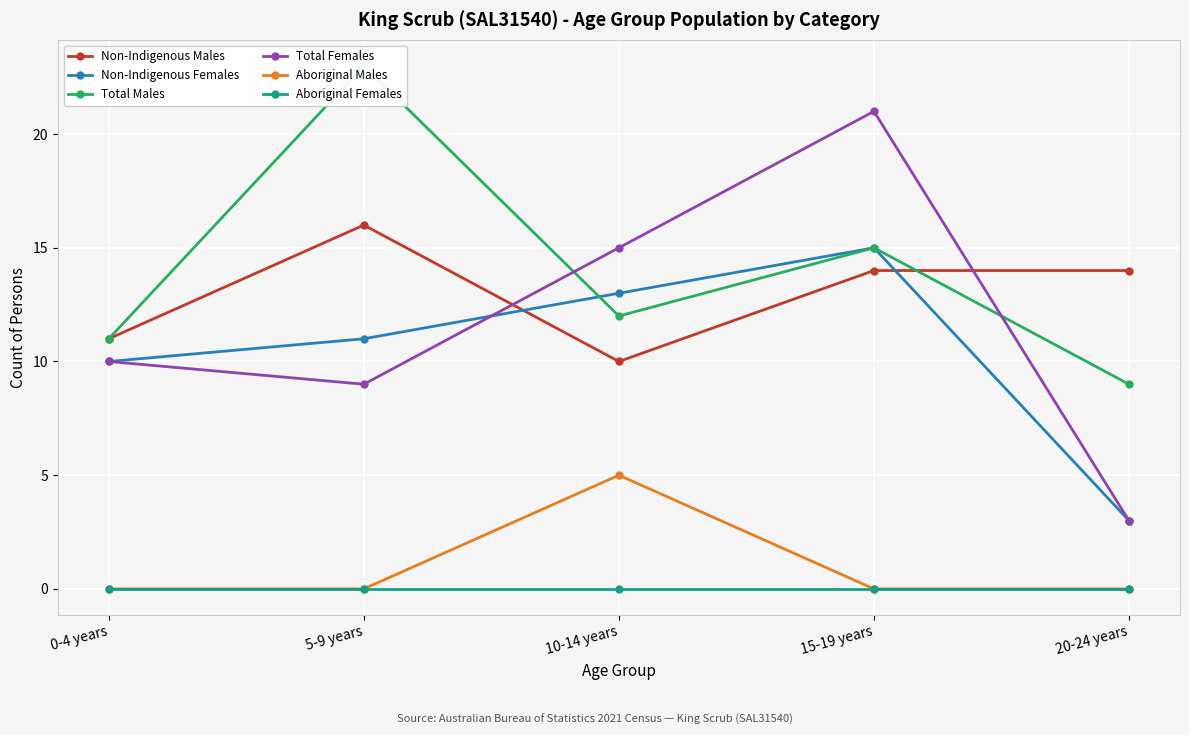

What is the difference between the second highest and second lowest values in the Non-Indigenous Females series?

3